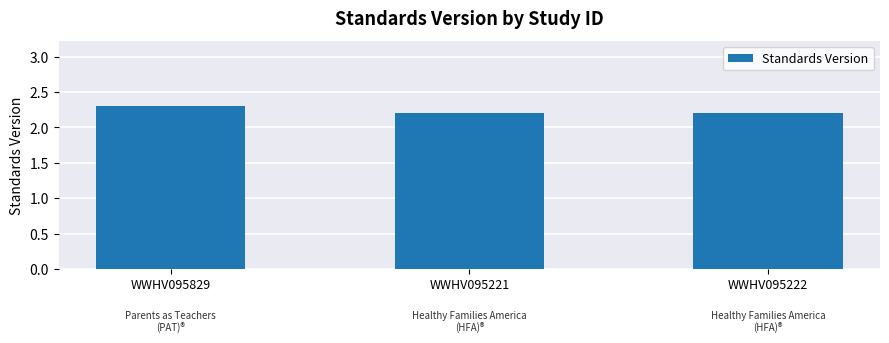

Reading right to left, list all the values displayed in this chart.

2.2	2.2	2.3